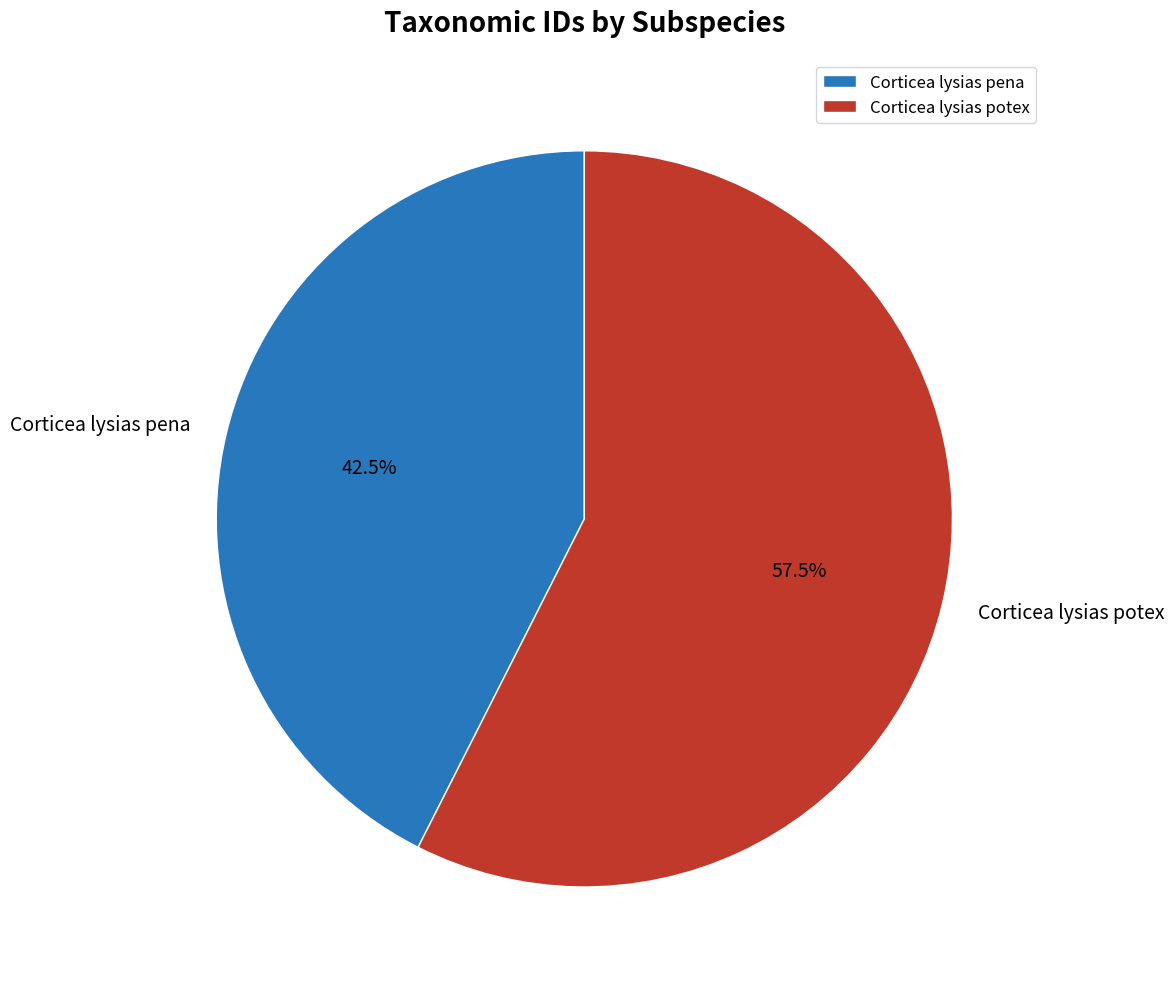

Rank the categories by value from lowest to highest.

Corticea lysias pena, Corticea lysias potex